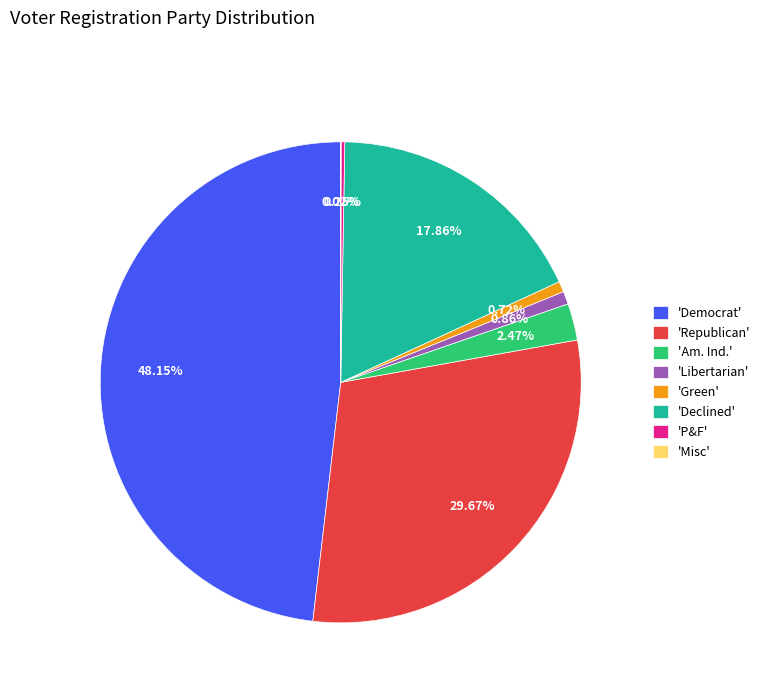

Does 'Declined' account for over 50% of the chart?

No